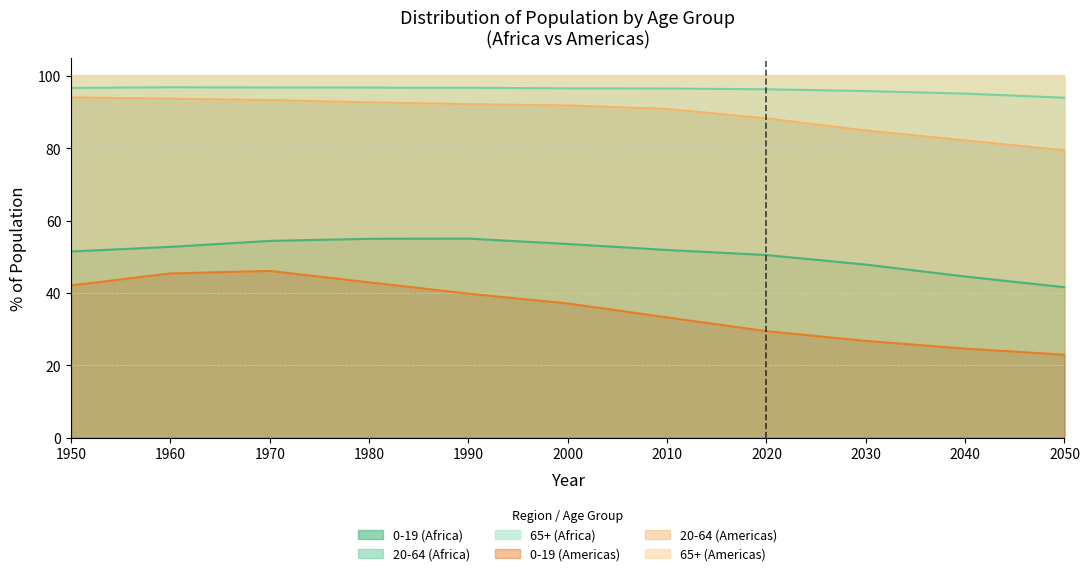

What is the minimum value for 0-19 (Africa)?

41.6